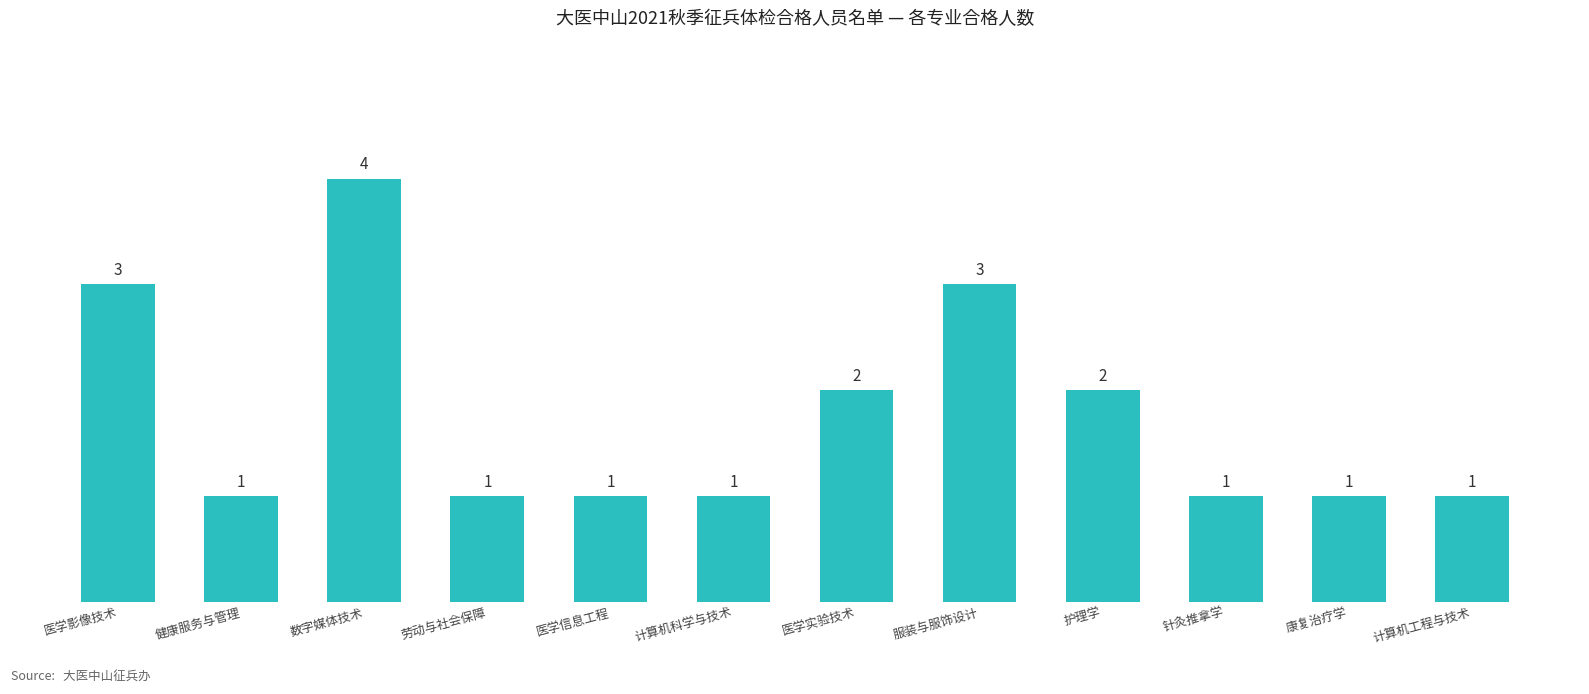

Read the value at 计算机工程与技术.

1